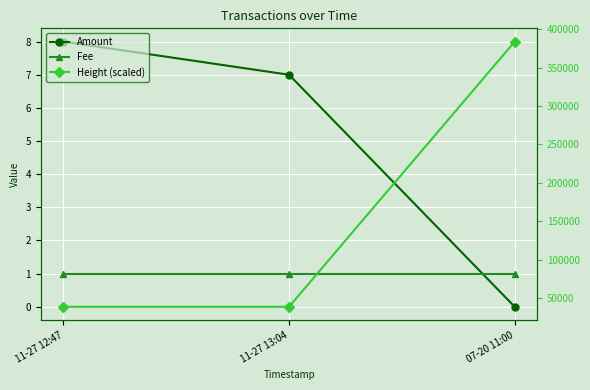

Between 07-20 11:00 and 11-27 13:04, which is larger?

11-27 13:04